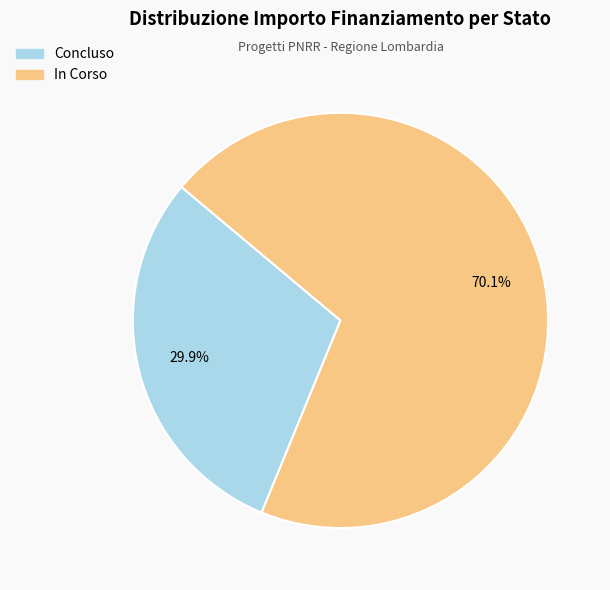

Between In Corso and Concluso, which is larger?

In Corso